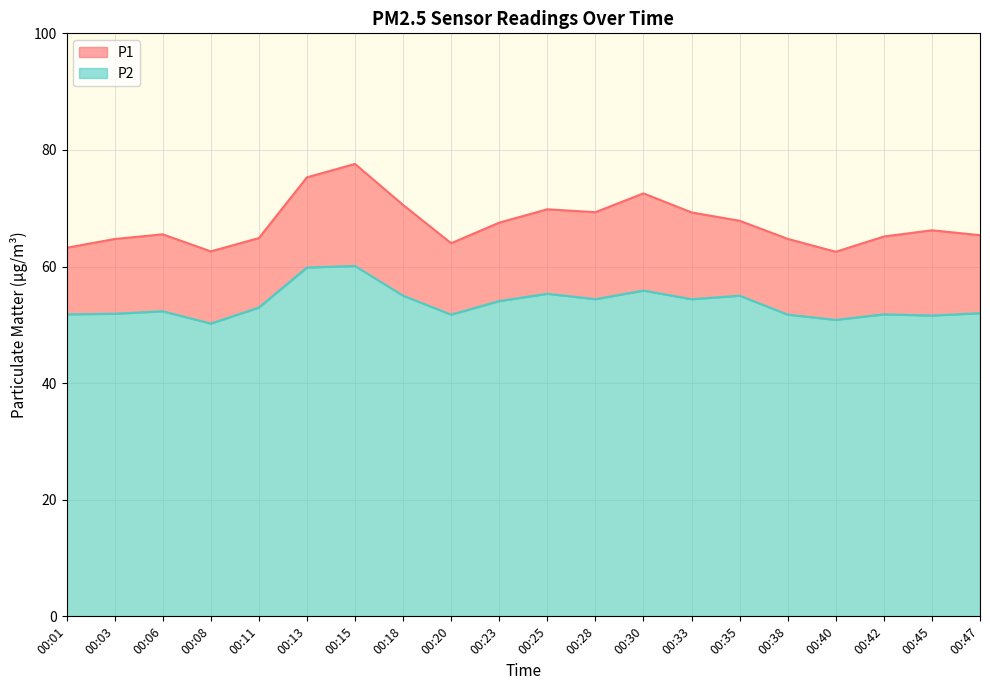

Where is P2 nearest to the value 55?

00:18